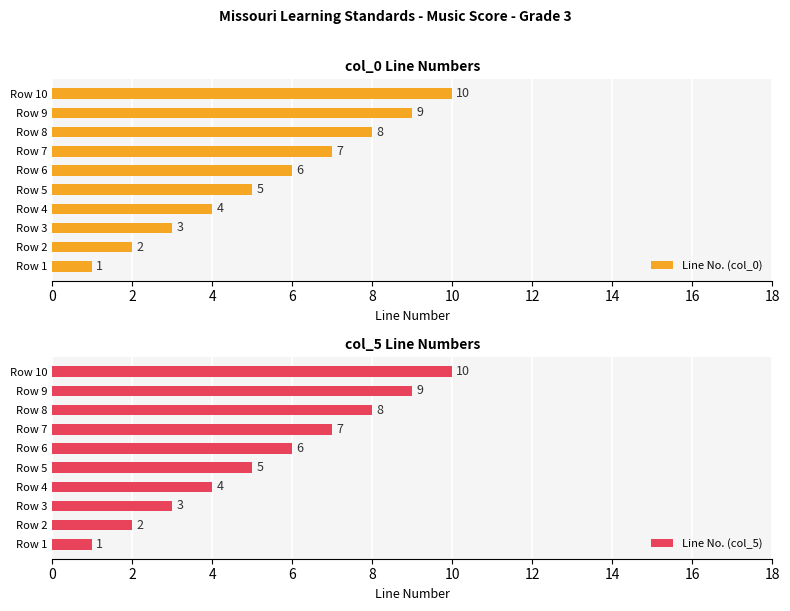

What are all the series names shown in the legend?

Line No. (col_0), Line No. (col_5)